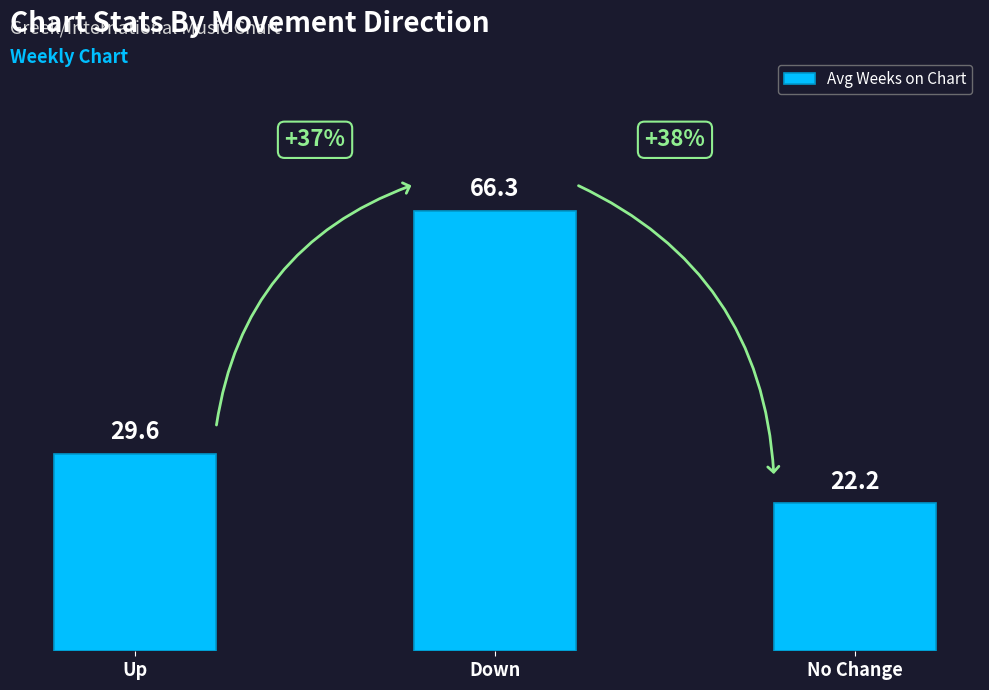

What is the label of the 1st bar from the left?

Up